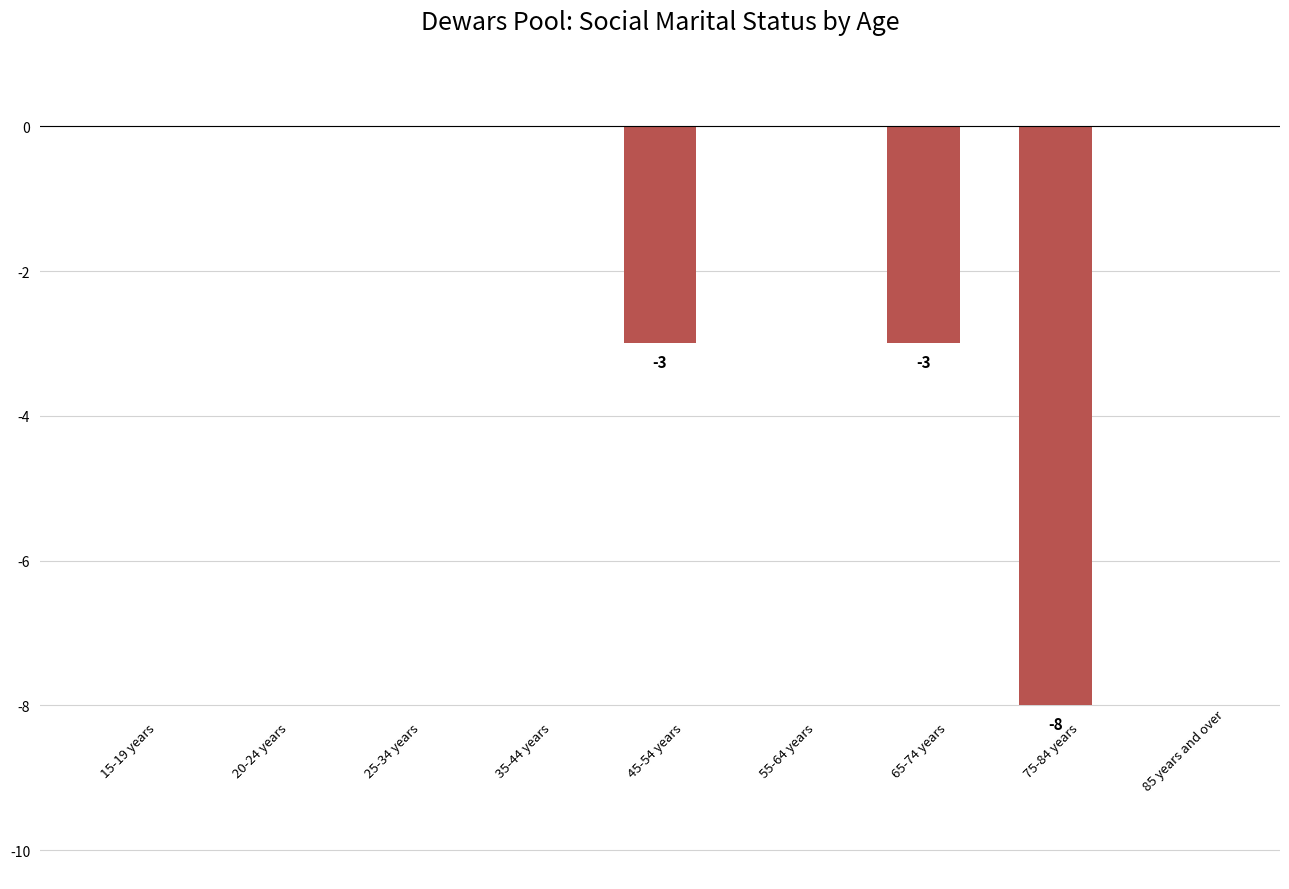

Reading left to right, transcribe all the data shown in this chart.

0	0	0	0	-3	0	-3	-8	0